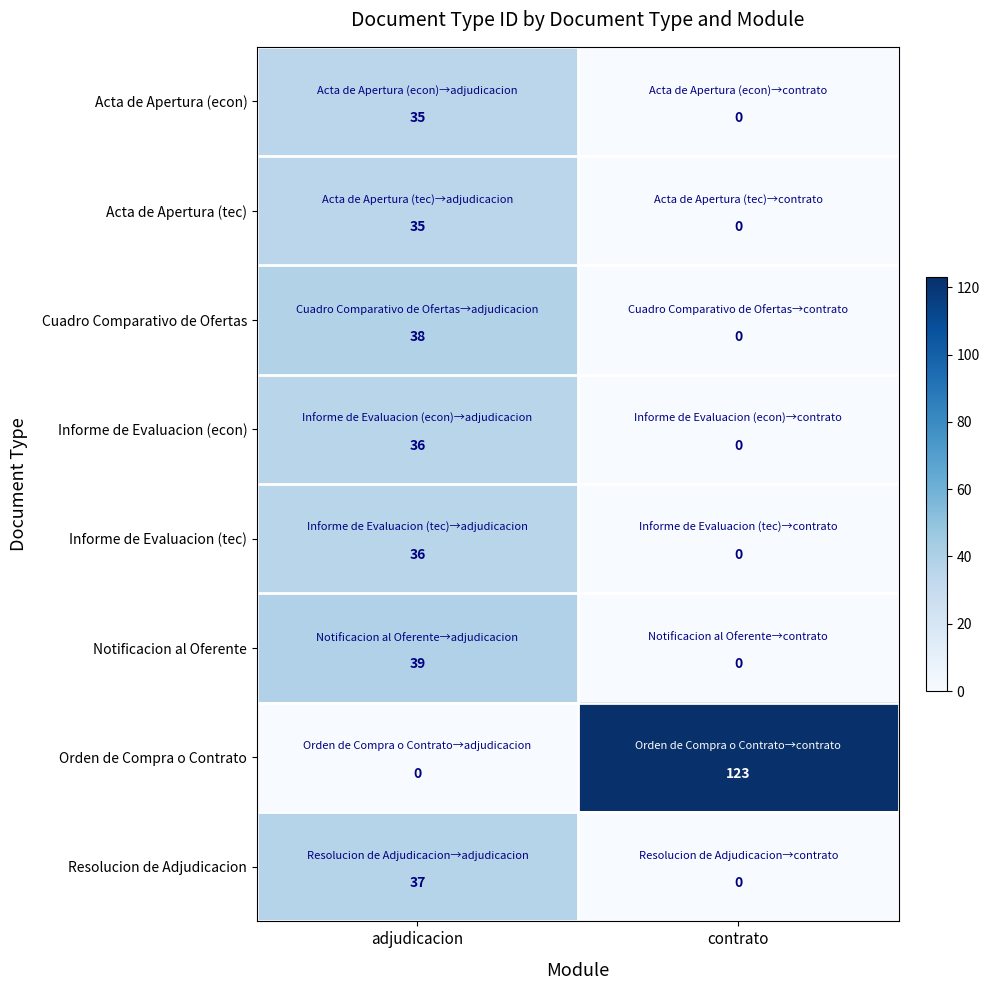

The Orden de Compra o Contrato series shows 168 at contrato. True or false?

False